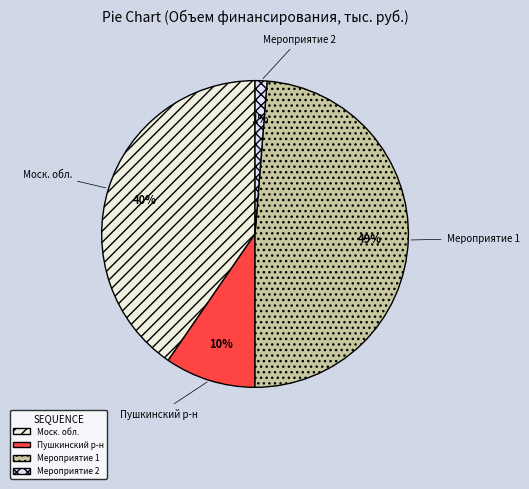

To the nearest percent, what is the combined percentage of Мероприятие 2 and Мероприятие 1?

50%